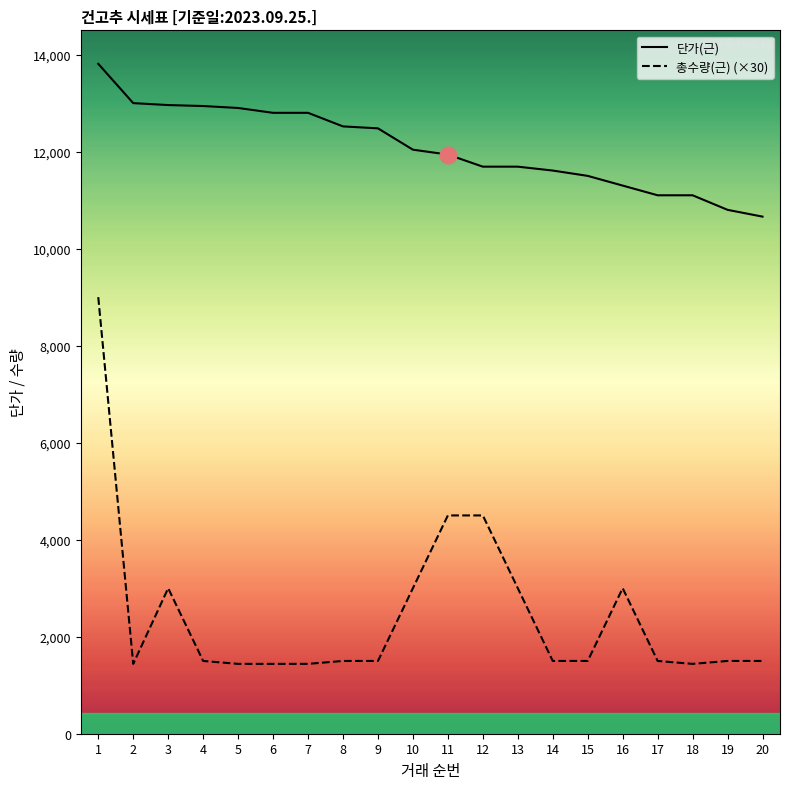

What is the difference between the maximum and minimum values in the 단가(근) series?

3150